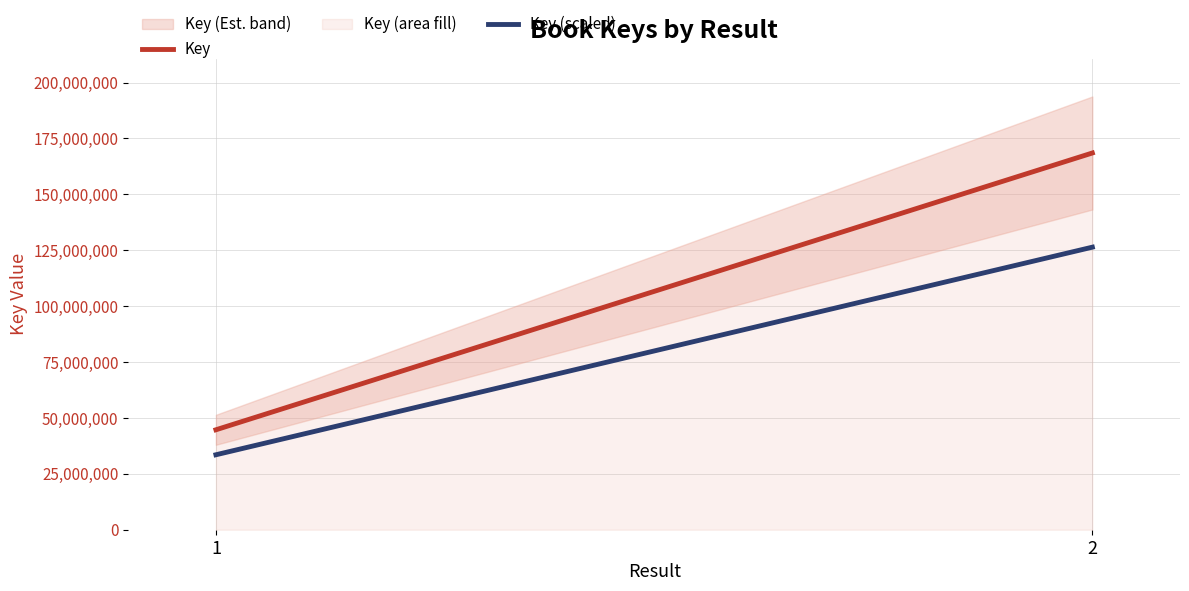

Is the value of Key (scaled) at 2 greater than the value of Key at 2?

No